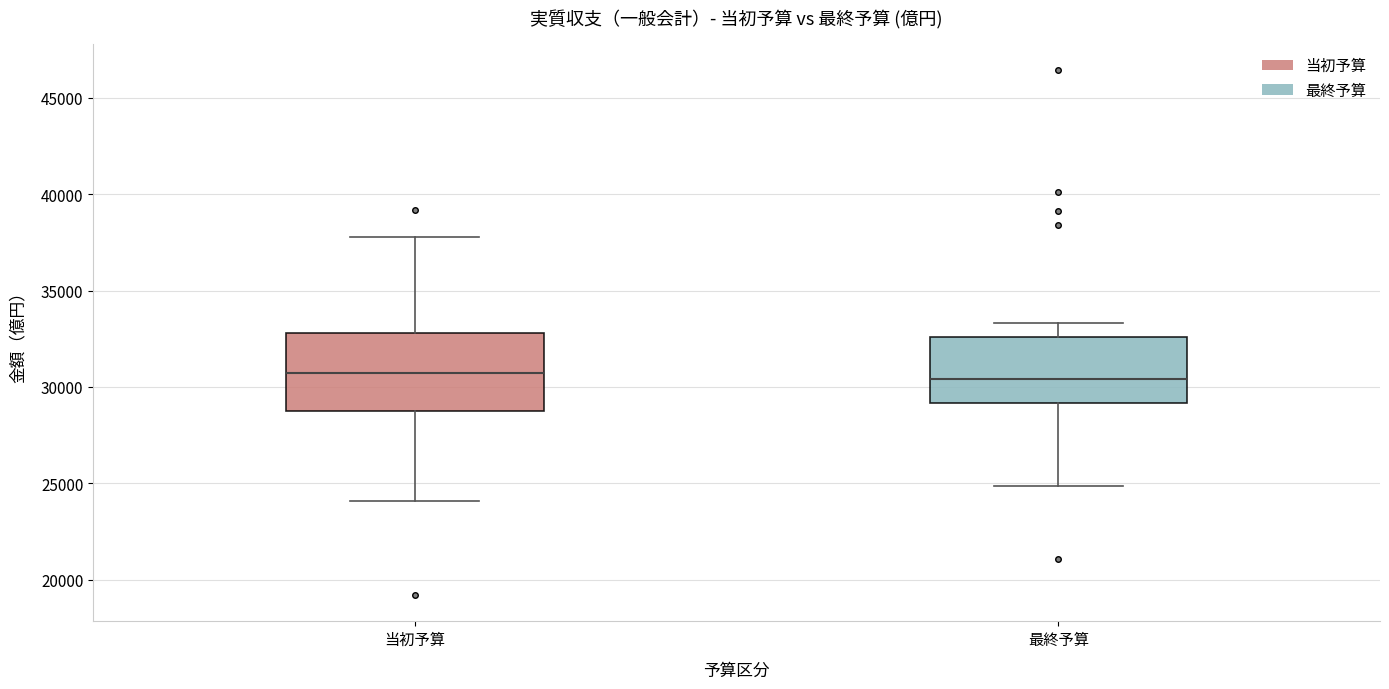

Comparing the boxes themselves (not the whiskers), which one is the tallest?

当初予算